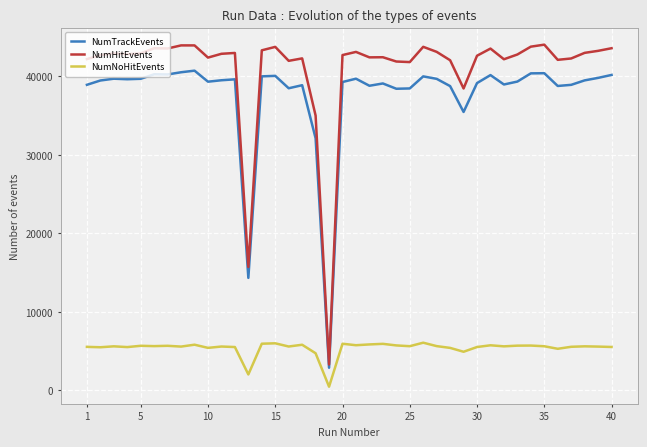

How many series are shown in this chart?

3